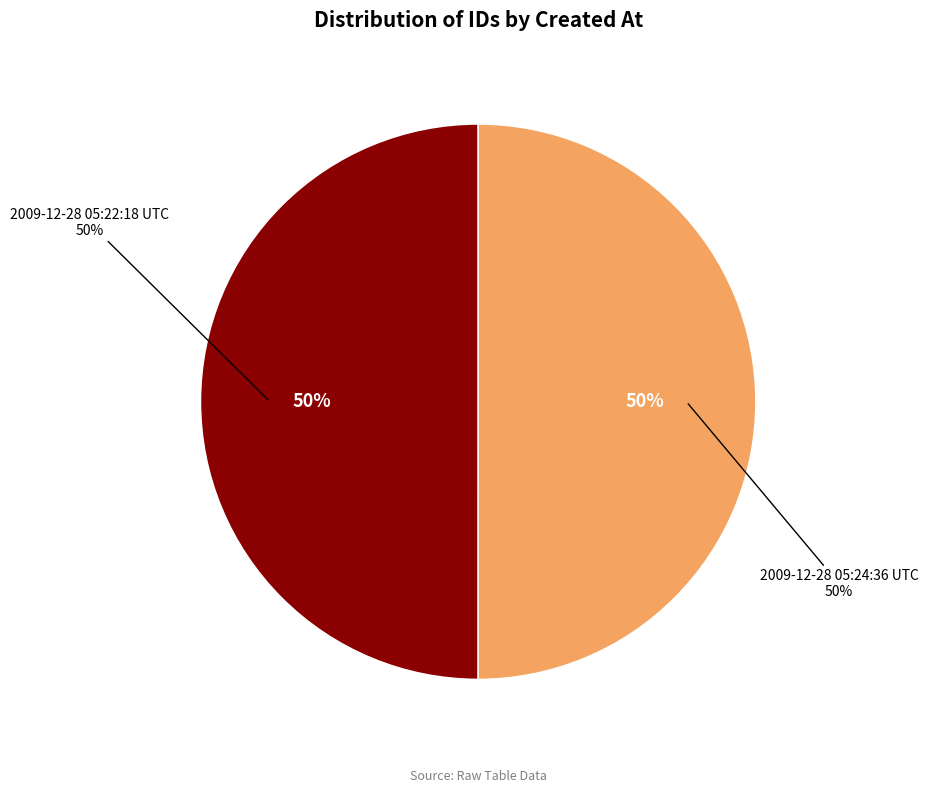

Does 2009-12-28 05:22:18 UTC represent more than half of the total?

No